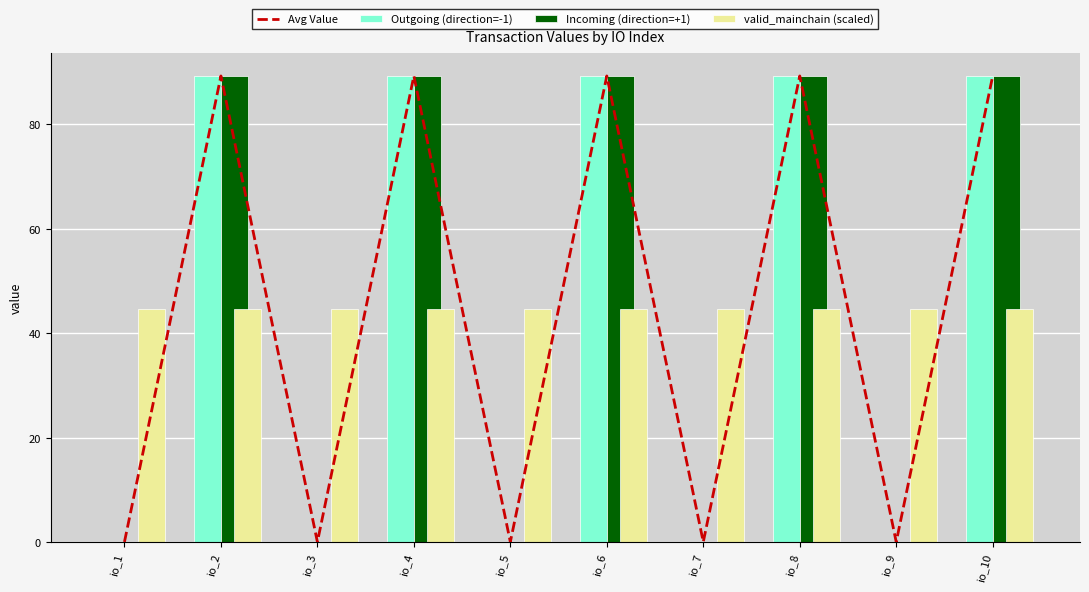

What are all the series names shown in the legend?

Avg Value, Outgoing (direction=-1), Incoming (direction=+1), valid_mainchain (scaled)